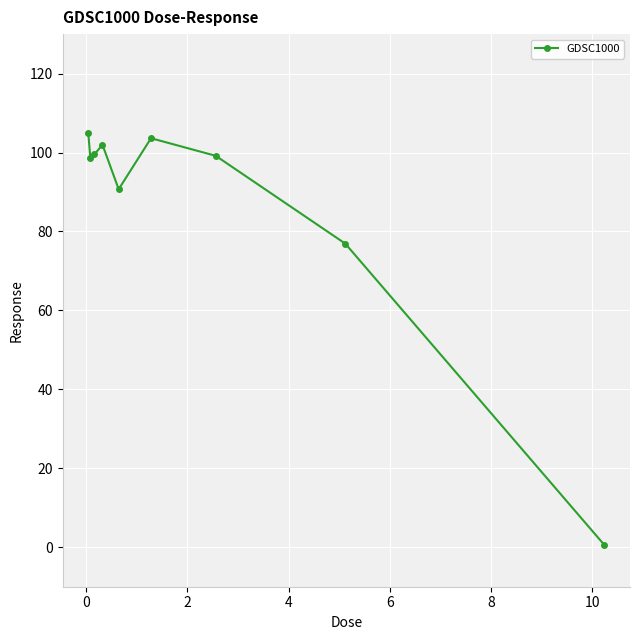

What is the greatest value displayed?

104.8